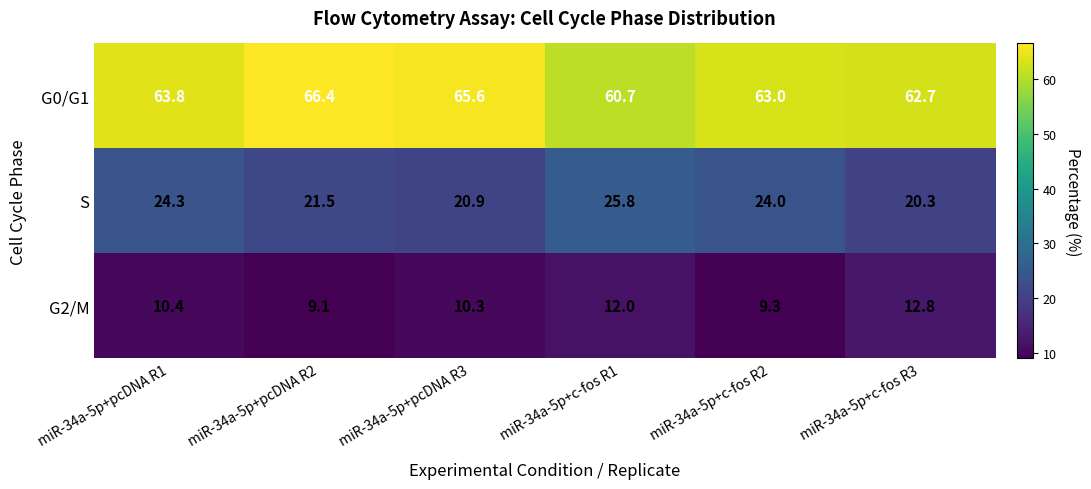

What is the sum of the S values at miR-34a-5p+c-fos R3 and miR-34a-5p+c-fos R1?

46.1